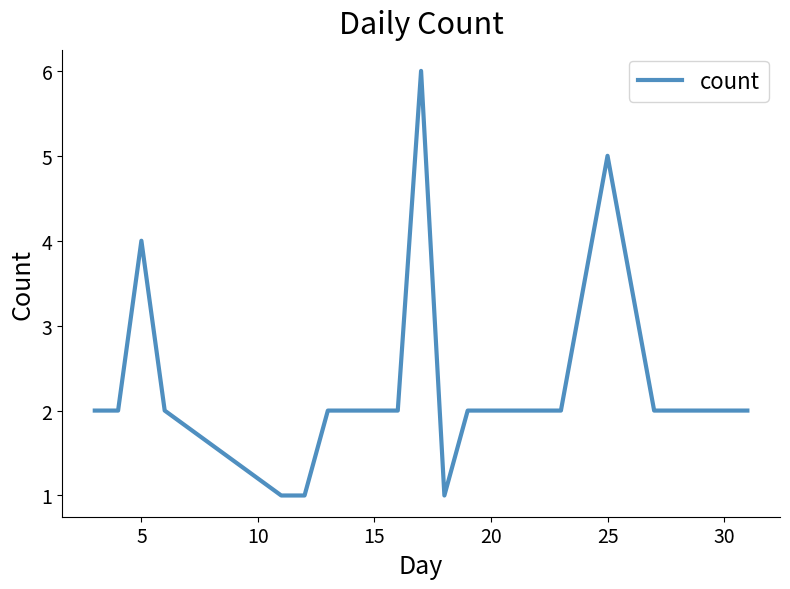

What is the difference between the maximum and minimum values?

5